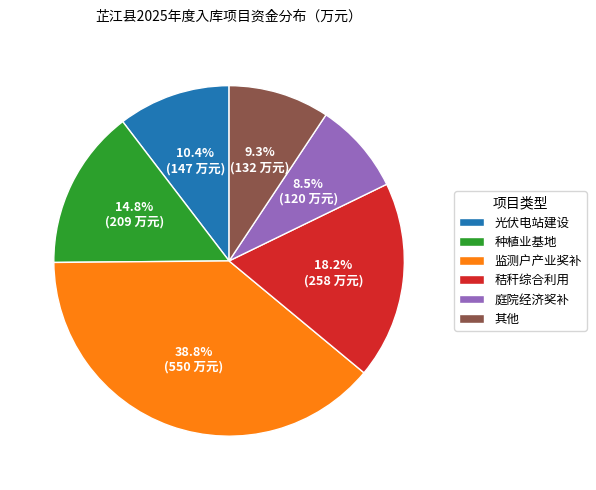

Count the number of slices in the pie.

6